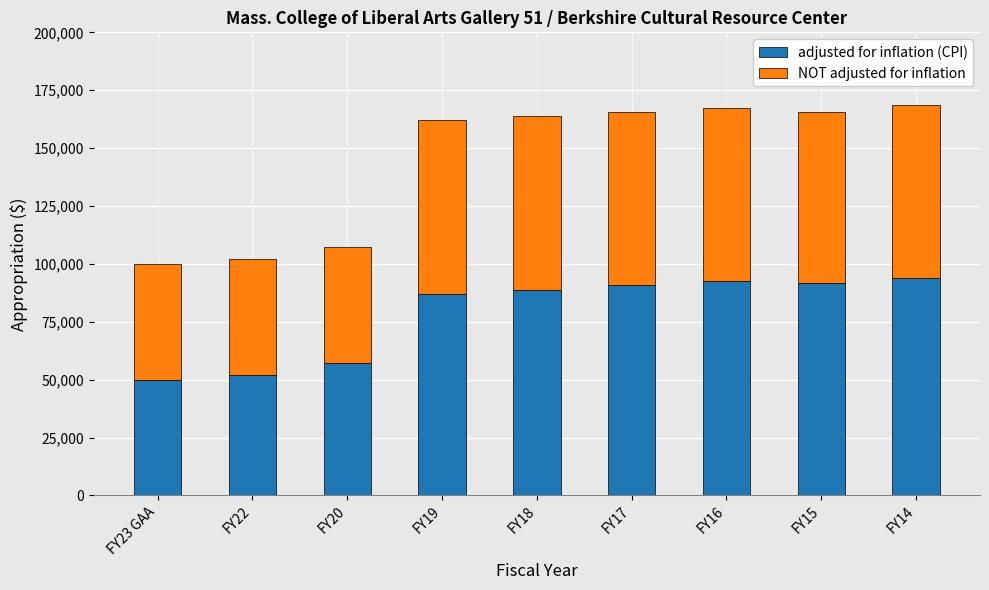

What is the sum of all adjusted for inflation (CPI) values?

703796